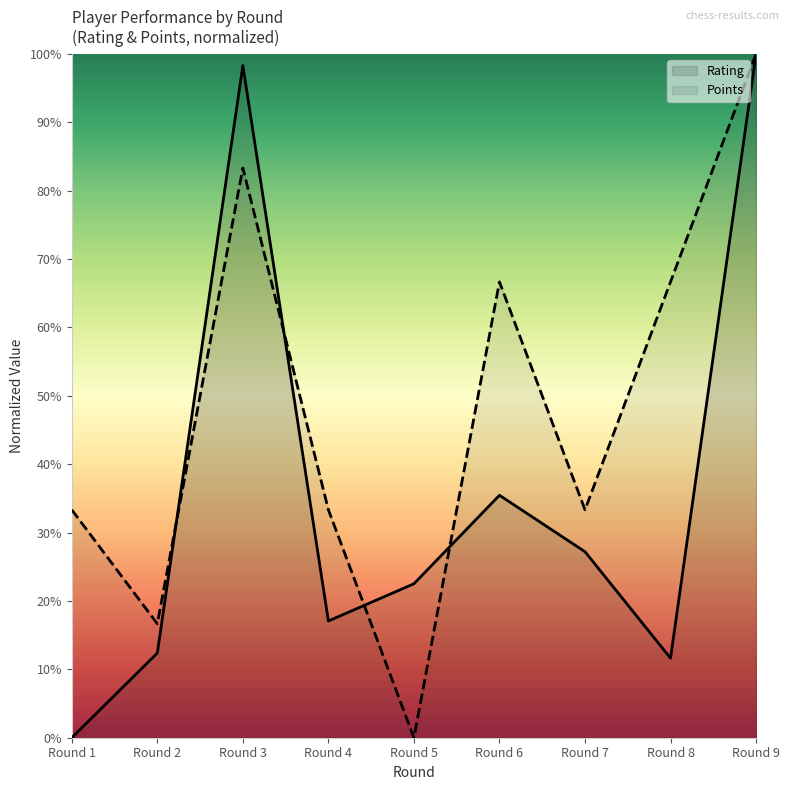

True or false: Points has more than 2 interior local peaks.

False